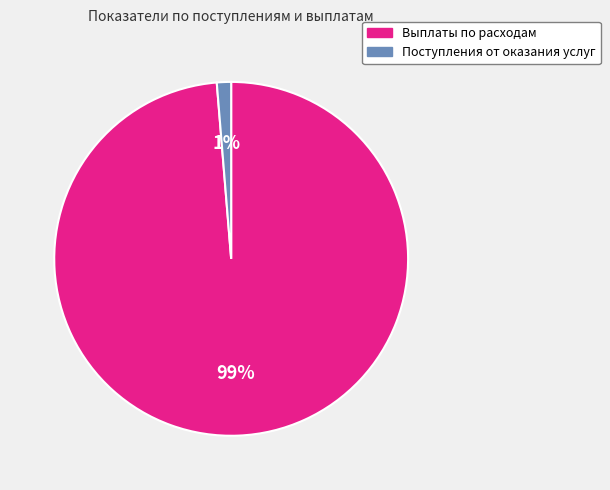

To the nearest percent, what is the combined percentage of Выплаты по расходам and Поступления от оказания услуг?

100%